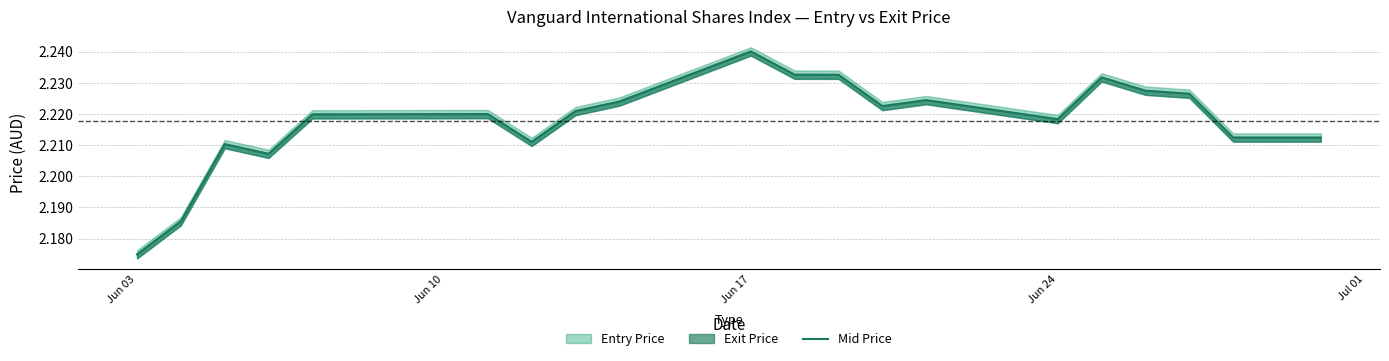

How many interior local valleys (lower than both neighbors) does the data have?

4